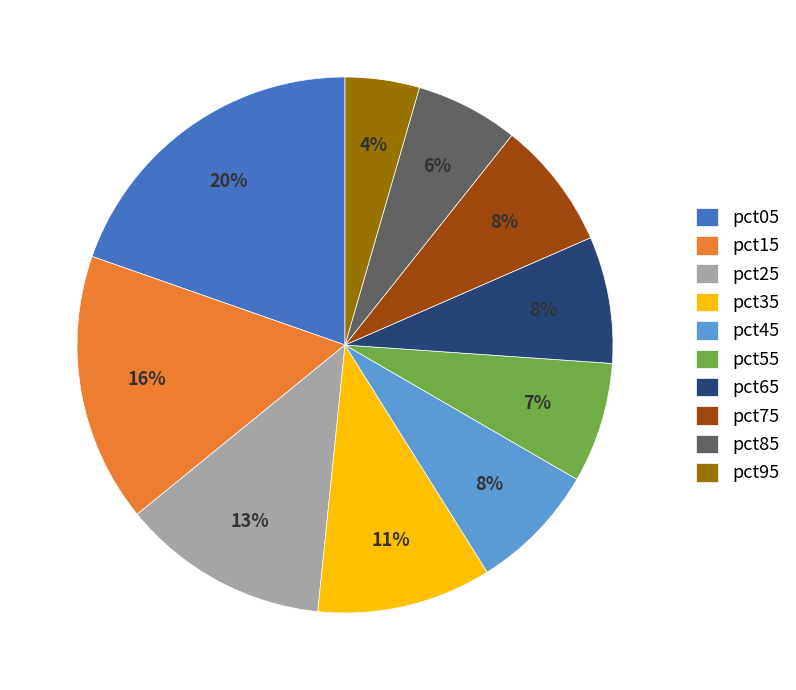

To the nearest percent, what is the combined percentage of pct55 and pct45?

15%